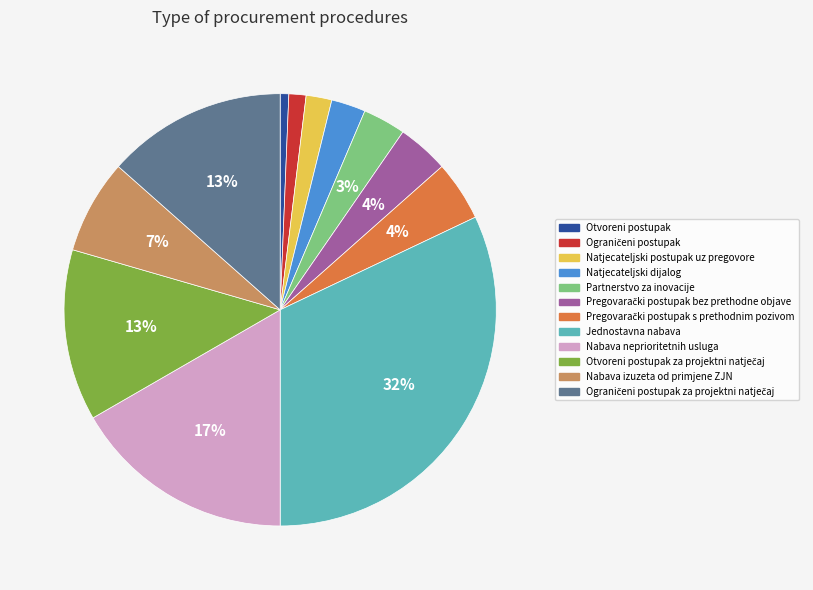

To the nearest percent, what is the difference between the largest and smallest slice percentages?

31%